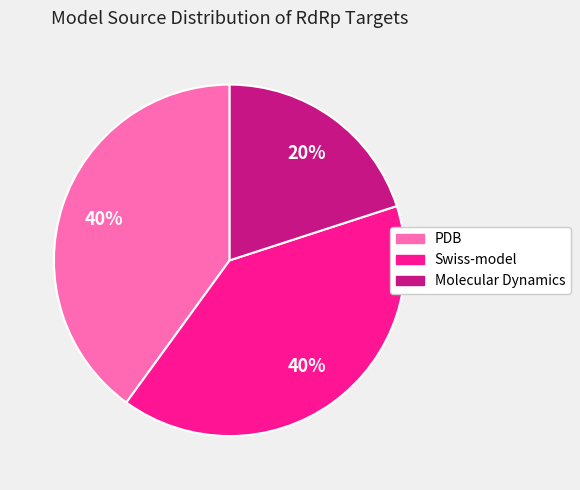

True or false: Molecular Dynamics accounts for 20% of the total.

True